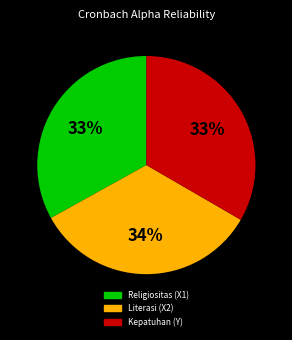

To the nearest percent, what portion does Kepatuhan (Y) represent?

33%